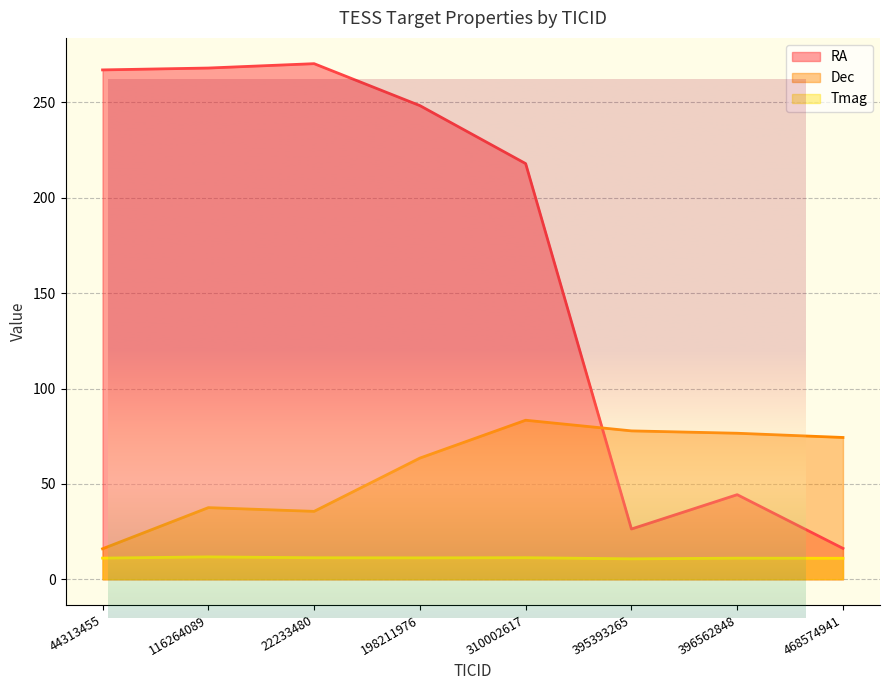

Count the number of categories in the chart.

8